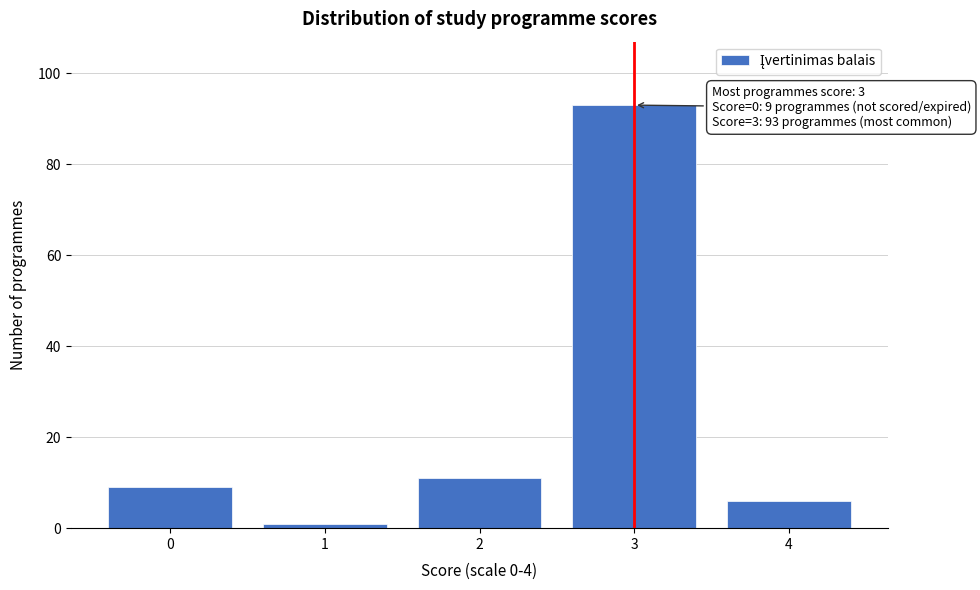

Reading left to right, list all the values displayed in this chart.

0=9	1=1	2=11	3=93	4=6